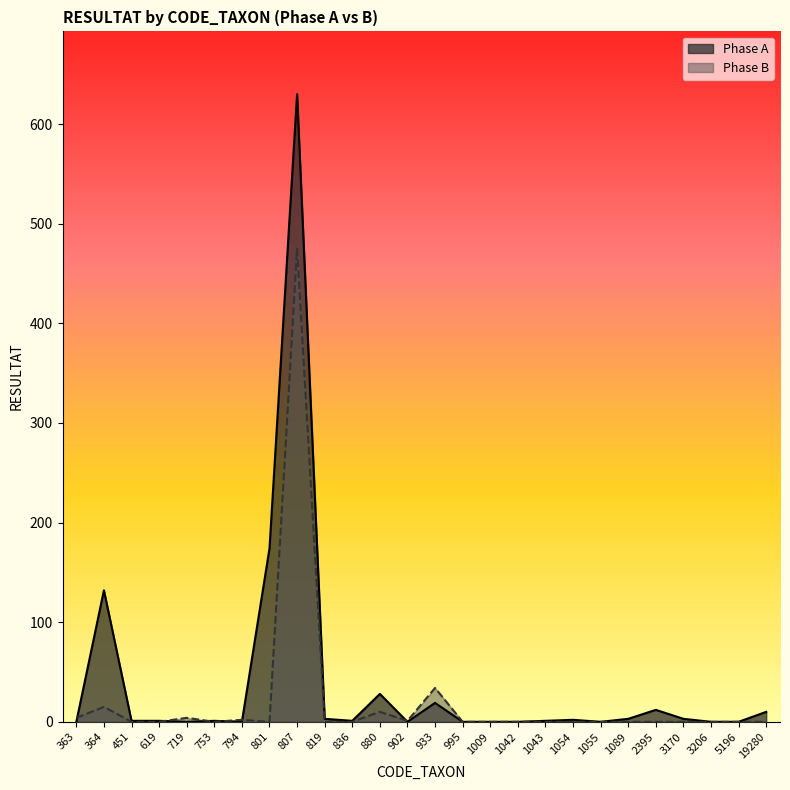

What are all the series names shown in the legend?

Phase A, Phase B